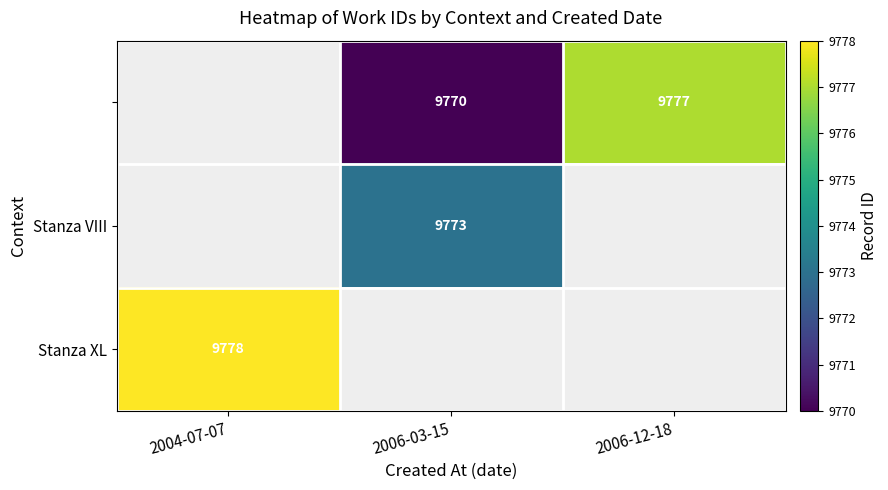

Is it true that Stanza VIII equals 2253 at 2006-03-15?

False